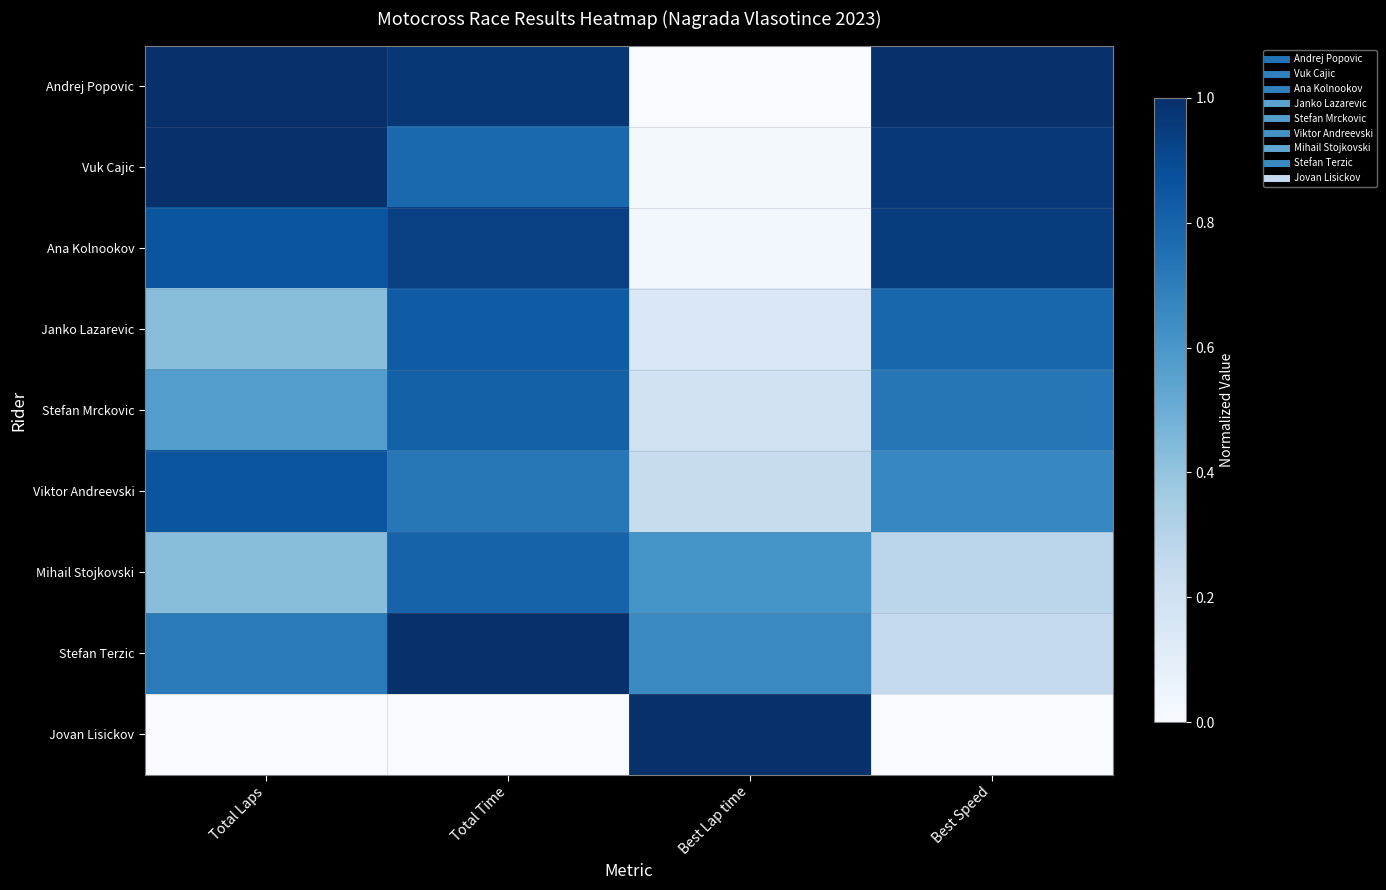

Count the number of data series in this chart.

9